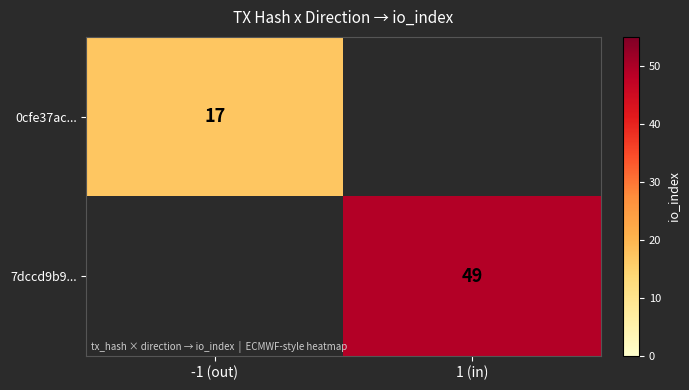

Is it true that 0cfe37ac... equals 17 at -1 (out)?

True